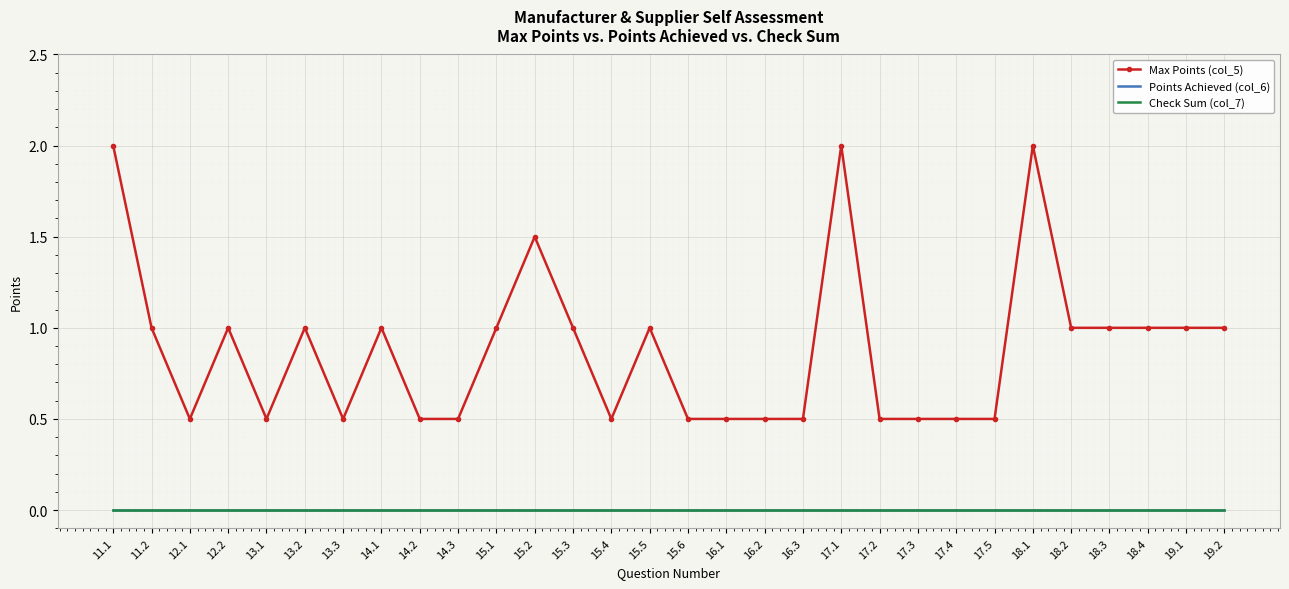

Is the value of Points Achieved (col_6) at 13.1 greater than the value of Max Points (col_5) at 16.2?

No